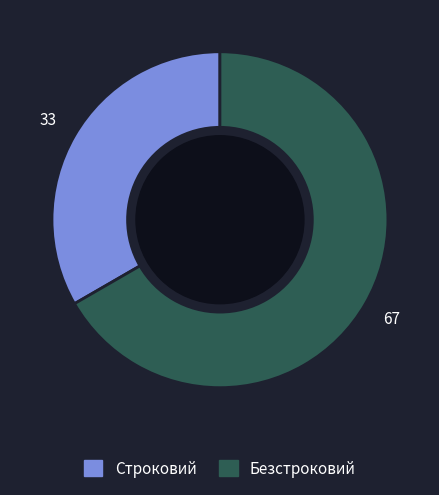

Combined, do Строковий and Безстроковий account for over 50%?

Yes